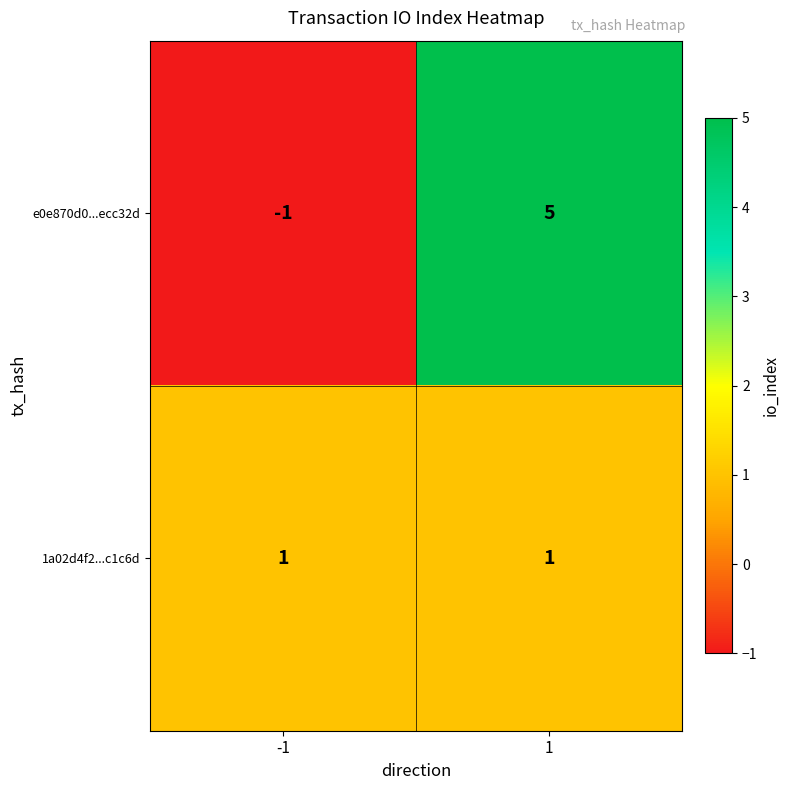

Which category has the highest value across all series?

1